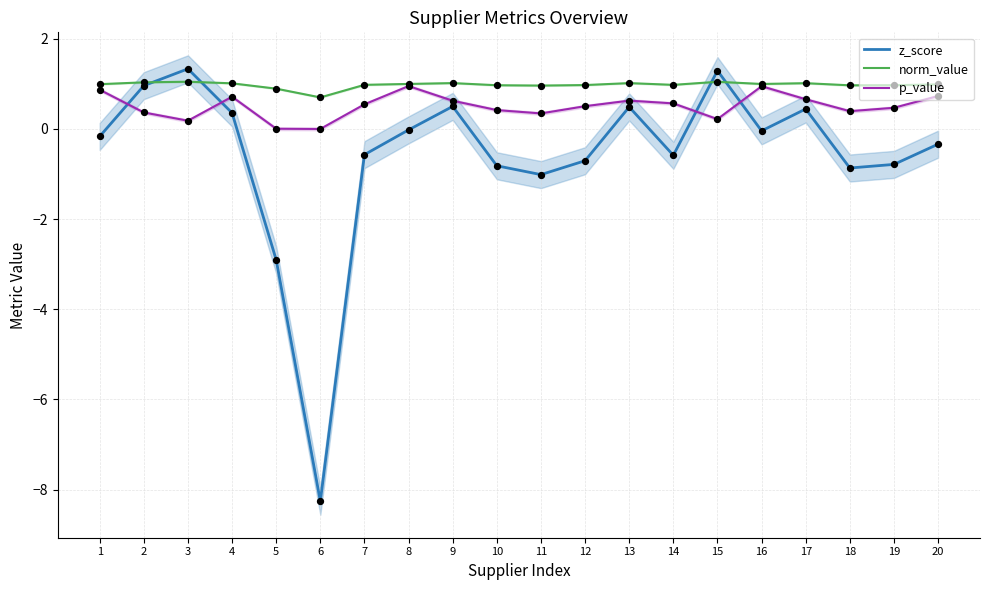

Is the value of norm_value at 19 greater than the value of p_value at 19?

Yes